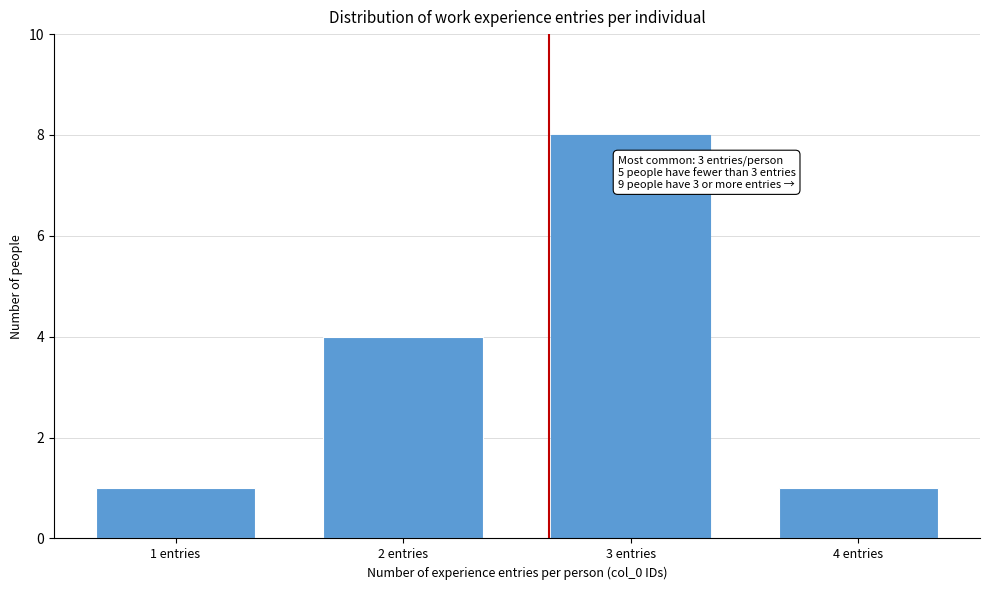

Reading left to right, extract all data points from this chart.

1 entries=1	2 entries=4	3 entries=8	4 entries=1